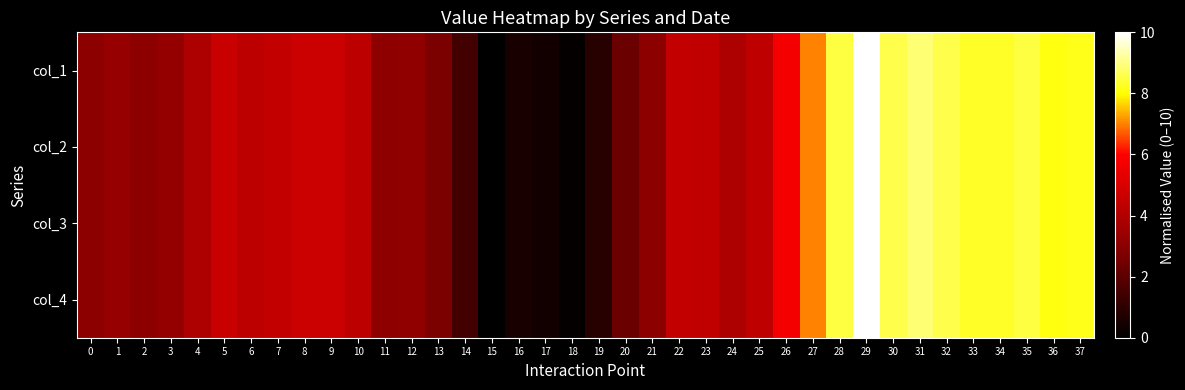

Which has a higher value, 12 or 33?

33